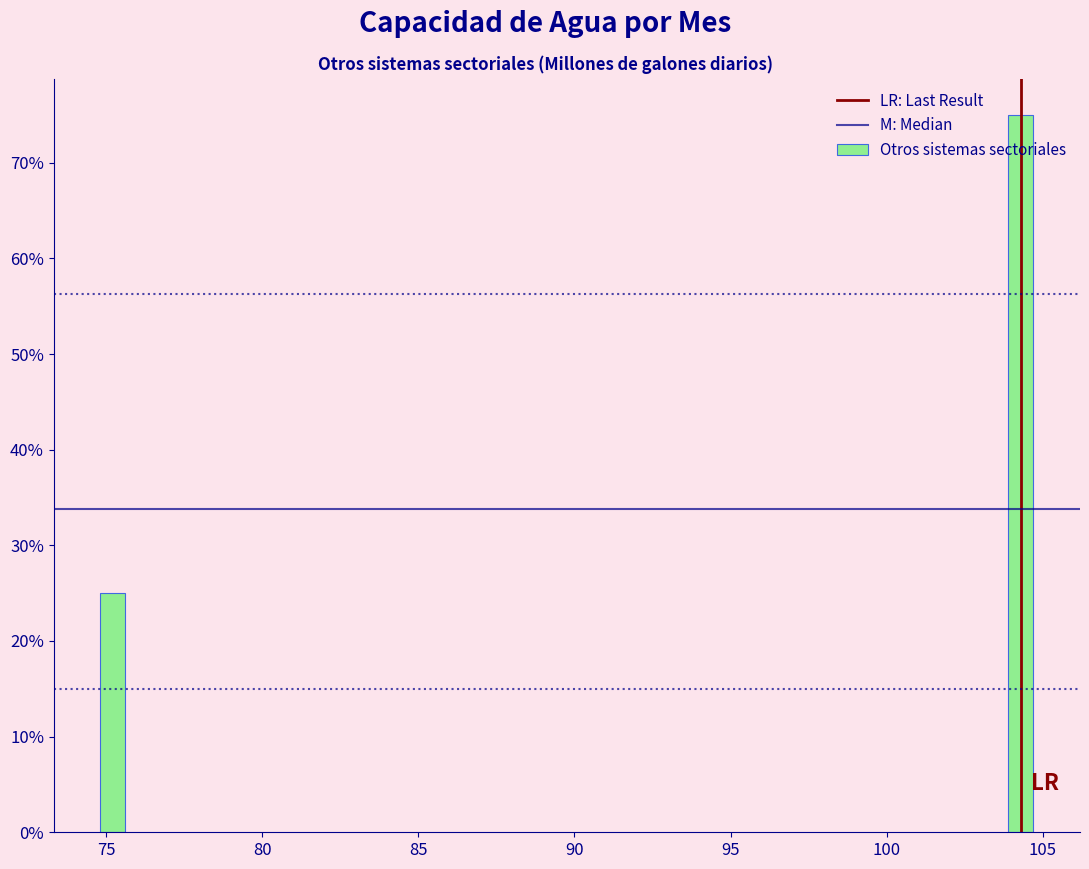

What value does the data have at 105, to the nearest 10?

80